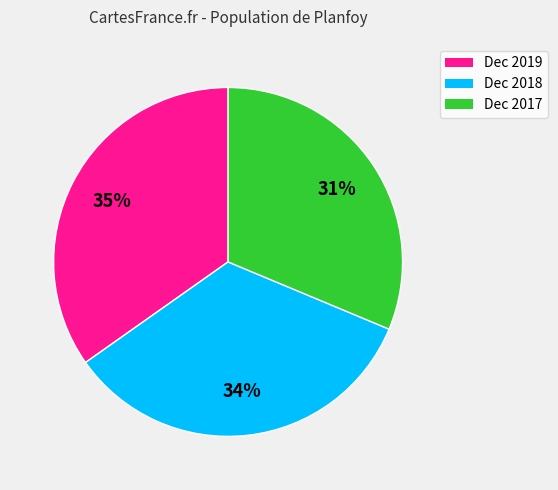

Is the sum of Dec 2019 and Dec 2018 greater than half?

Yes